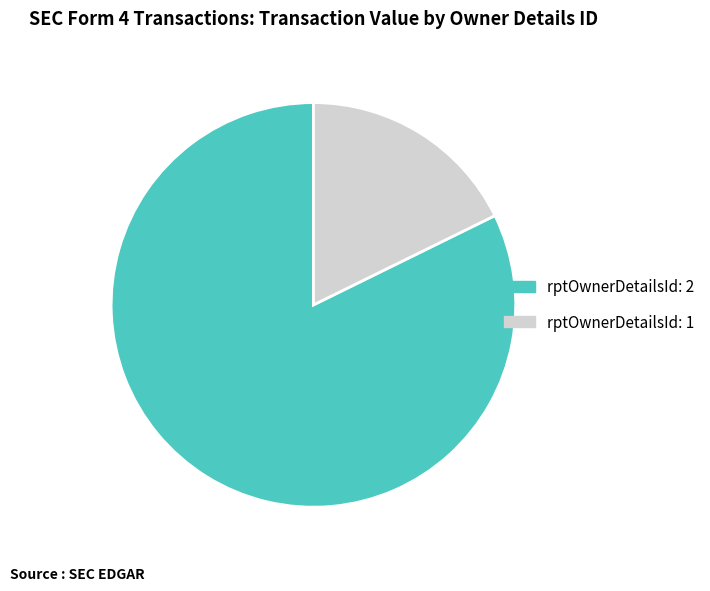

Rank the categories by value from lowest to highest.

rptOwnerDetailsId: 1, rptOwnerDetailsId: 2